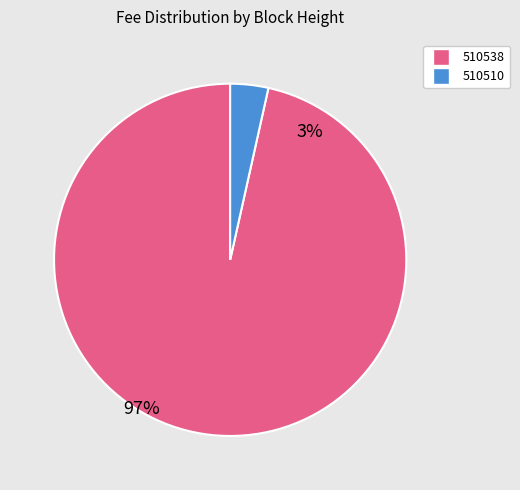

What is the smallest slice in the pie chart?

510510